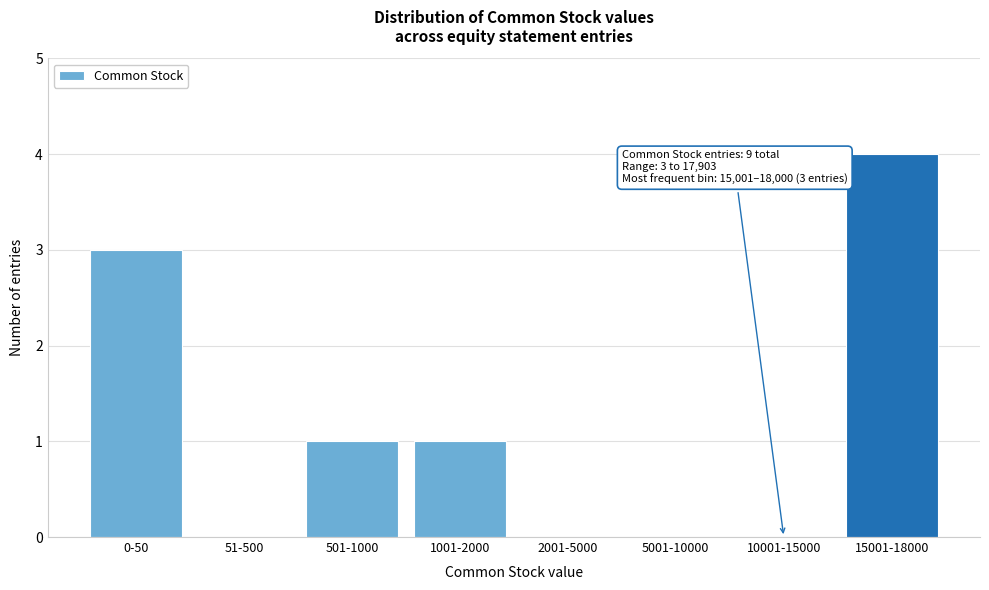

Reading right to left, extract all data points from this chart.

15001-18000=4	10001-15000=0	5001-10000=0	2001-5000=0	1001-2000=1	501-1000=1	51-500=0	0-50=3